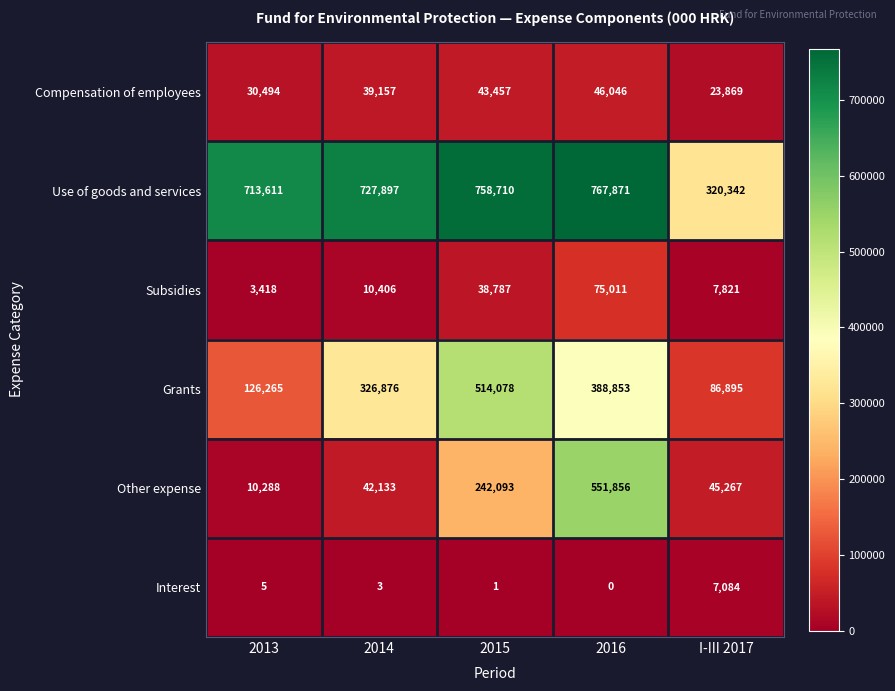

How many distinct data groups are displayed?

6